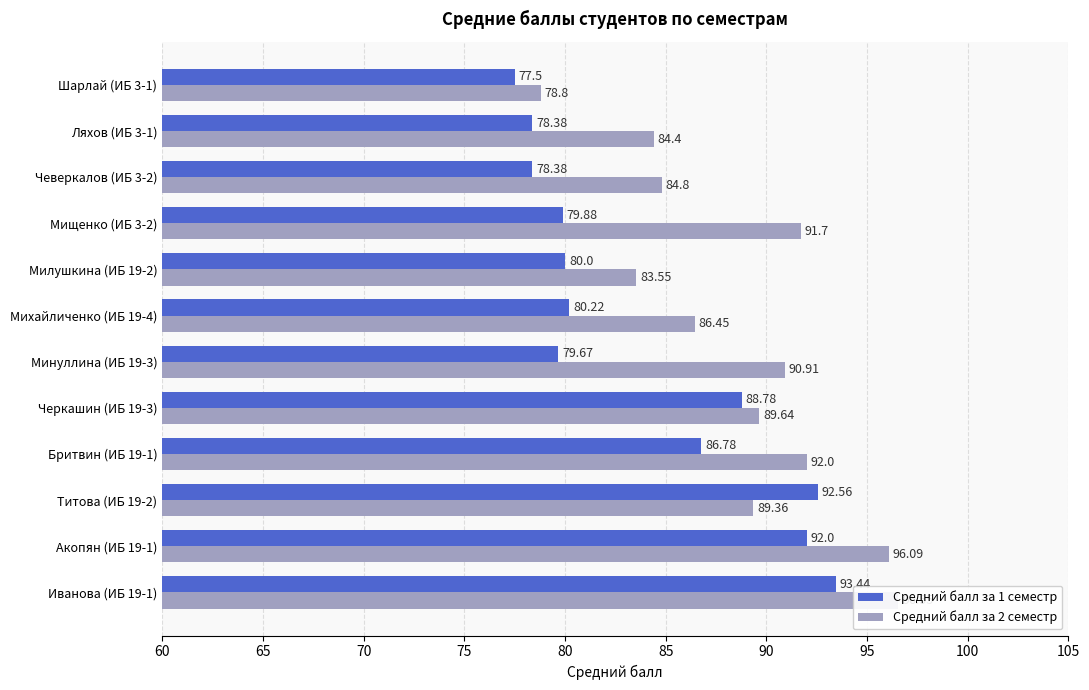

Does the chart contain any negative values?

No